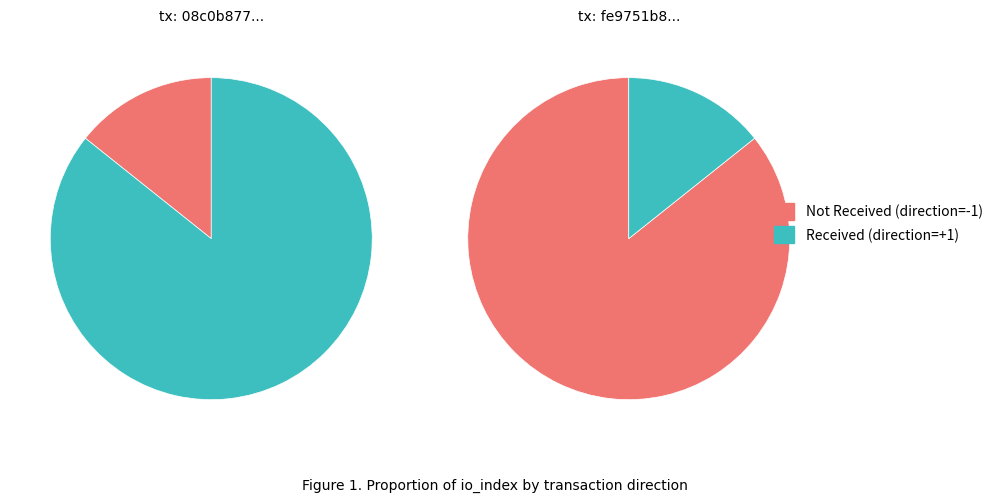

Count the number of slices in the pie.

2